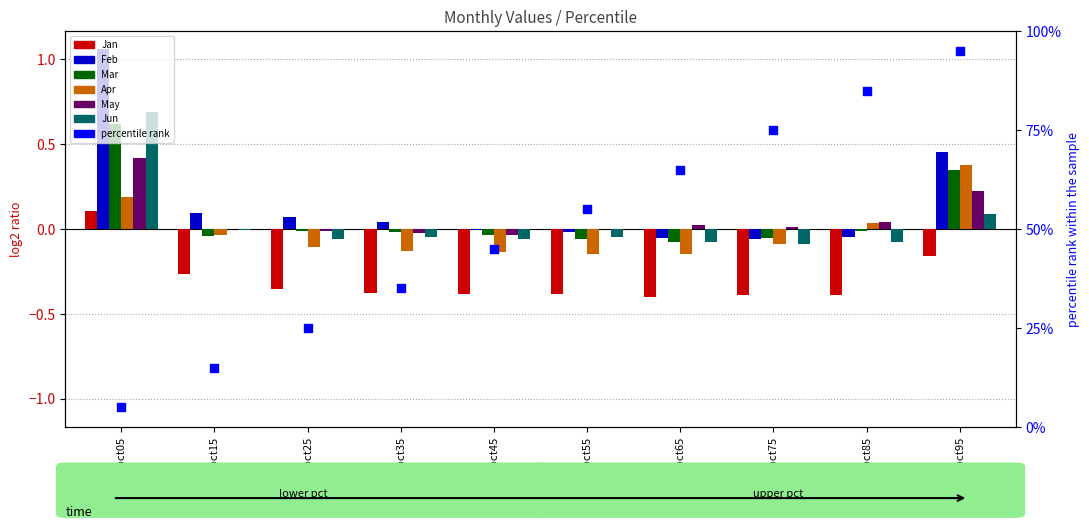

At how many categories does at least one series exceed 0?

8